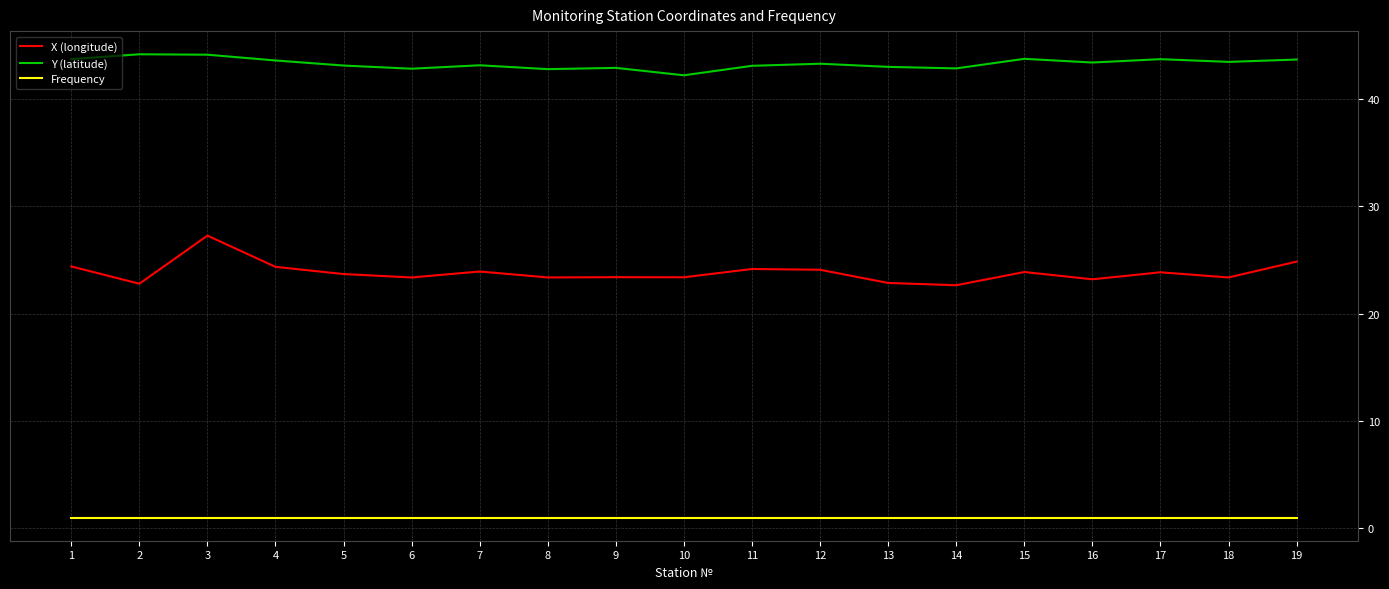

What is the difference between the second highest and second lowest values in the X (longitude) series?

2.1